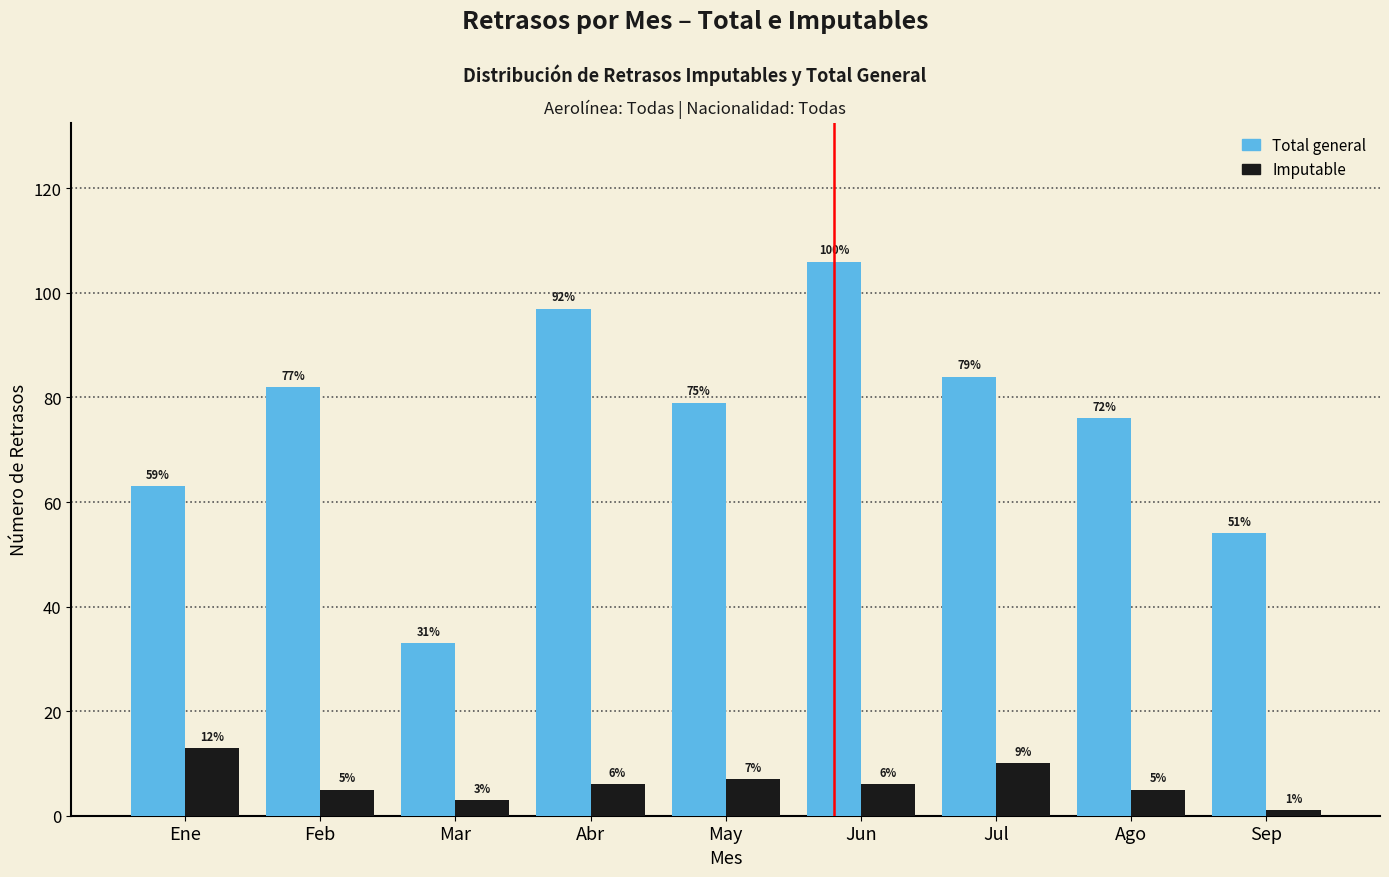

What are all the series names shown in the legend?

Total general, Imputable